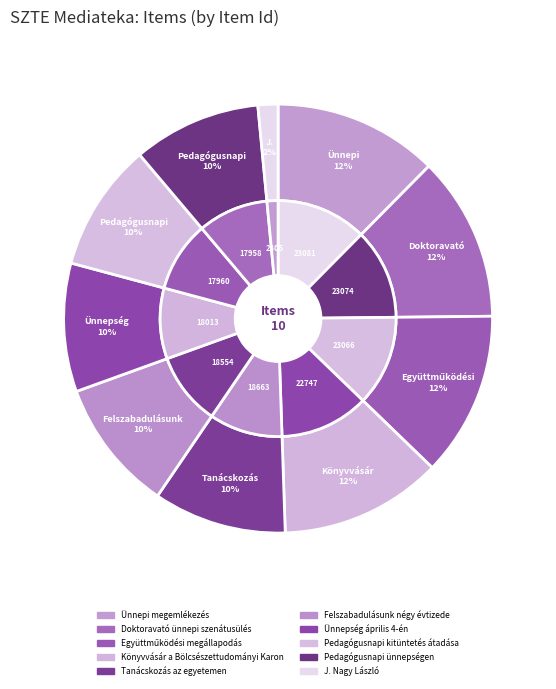

How many slices are in this pie chart?

10